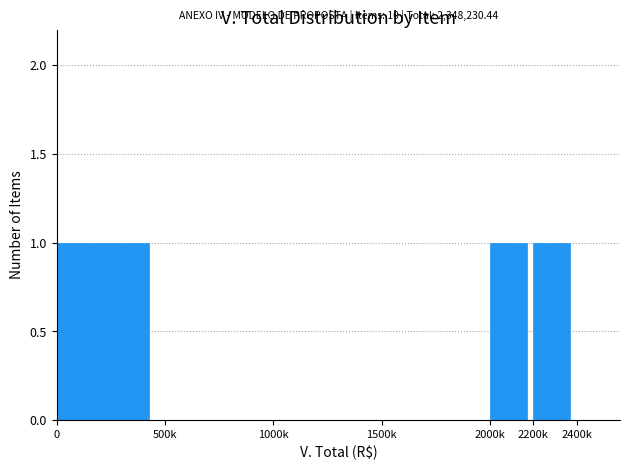

Reading left to right, list all the values displayed in this chart.

0=1	500k=0	1000k=0	1500k=0	2000k=1	2200k=1